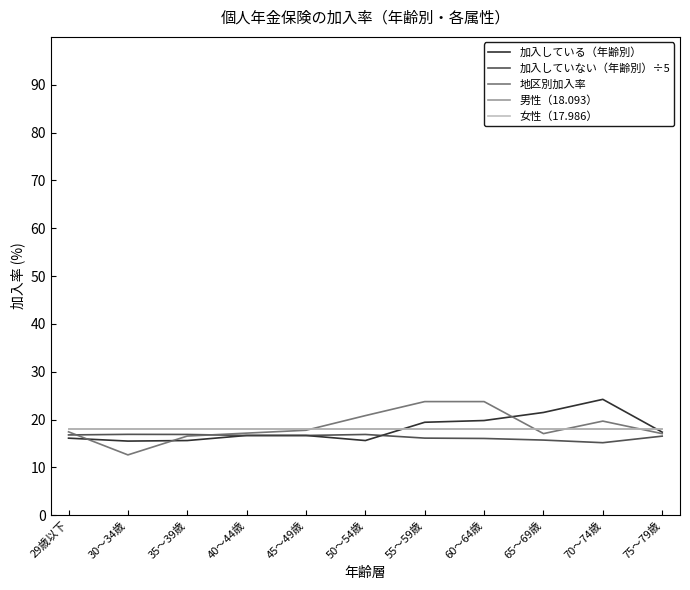

What is the lowest value of the 加入している（年齢別） series?

15.5